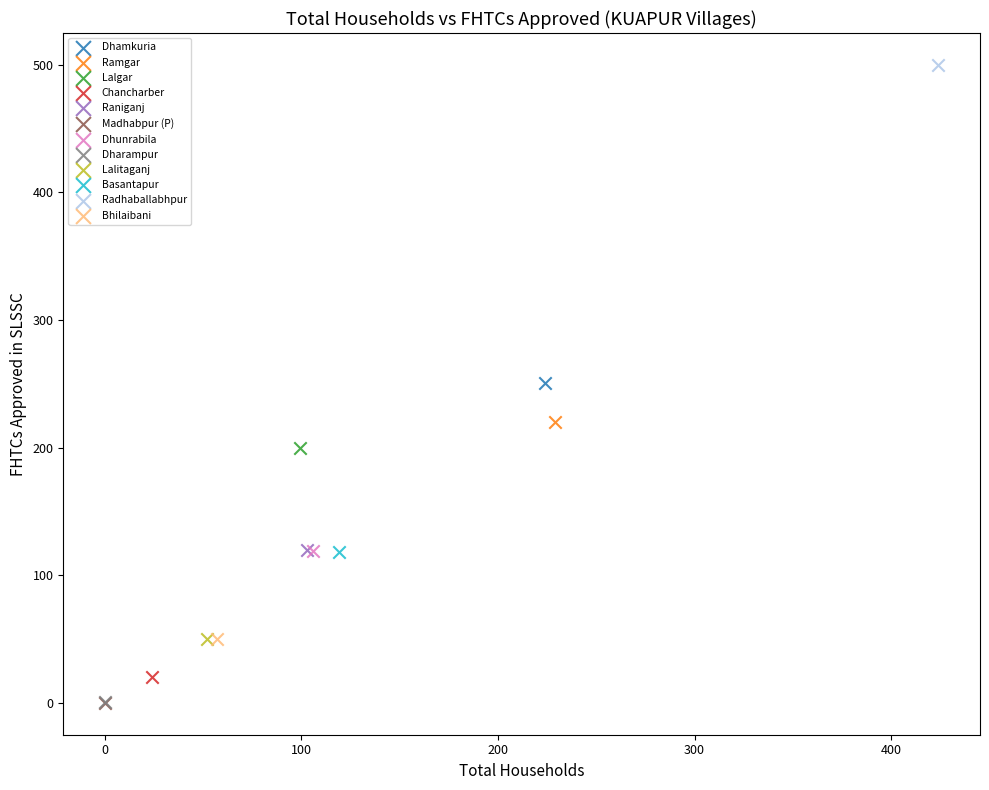

What are all the series names shown in the legend?

Dhamkuria, Ramgar, Lalgar, Chancharber, Raniganj, Madhabpur (P), Dhunrabila, Dharampur, Lalitaganj, Basantapur, Radhaballabhpur, Bhilaibani